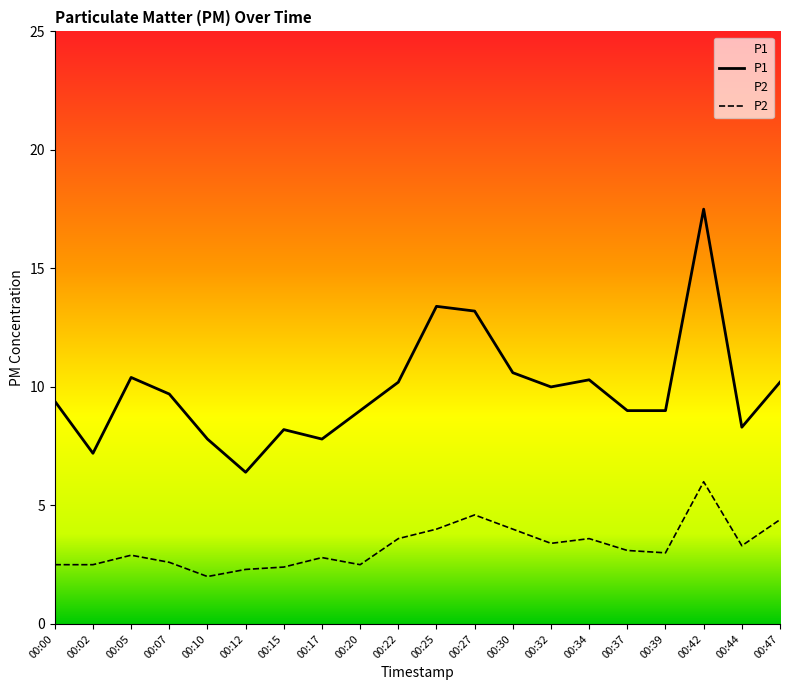

Between 00:10 and 00:17, which series saw the biggest shift?

P2